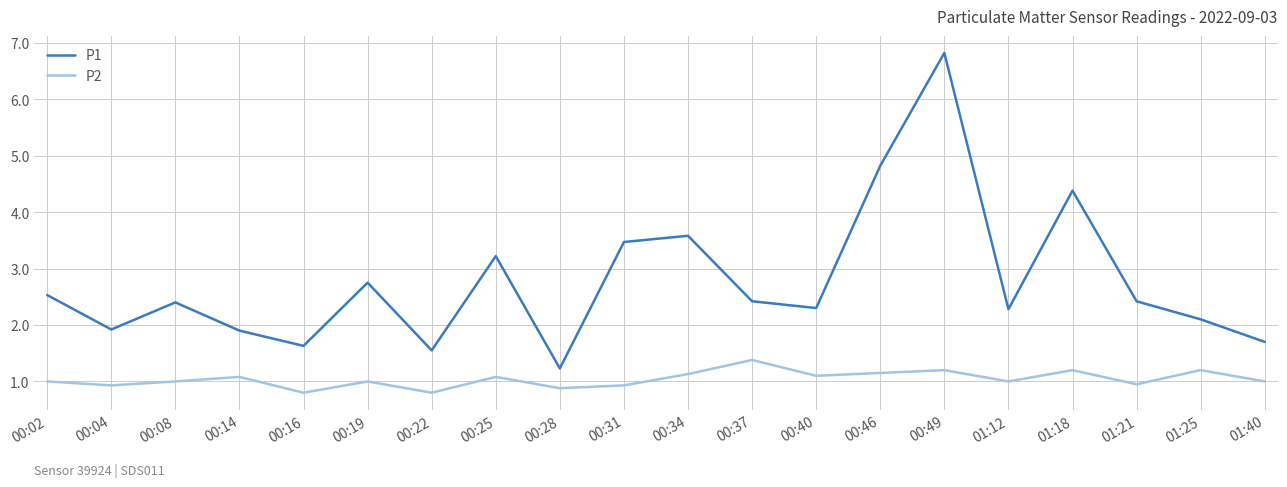

True or false: P2 has more than 1 interior local peaks.

True